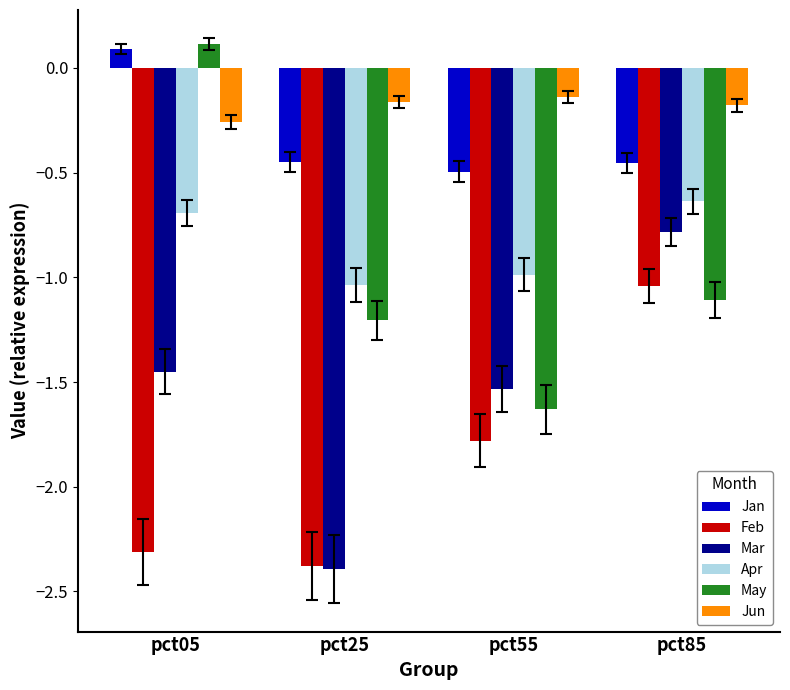

Between pct55 and pct85, which series saw the biggest shift?

Mar